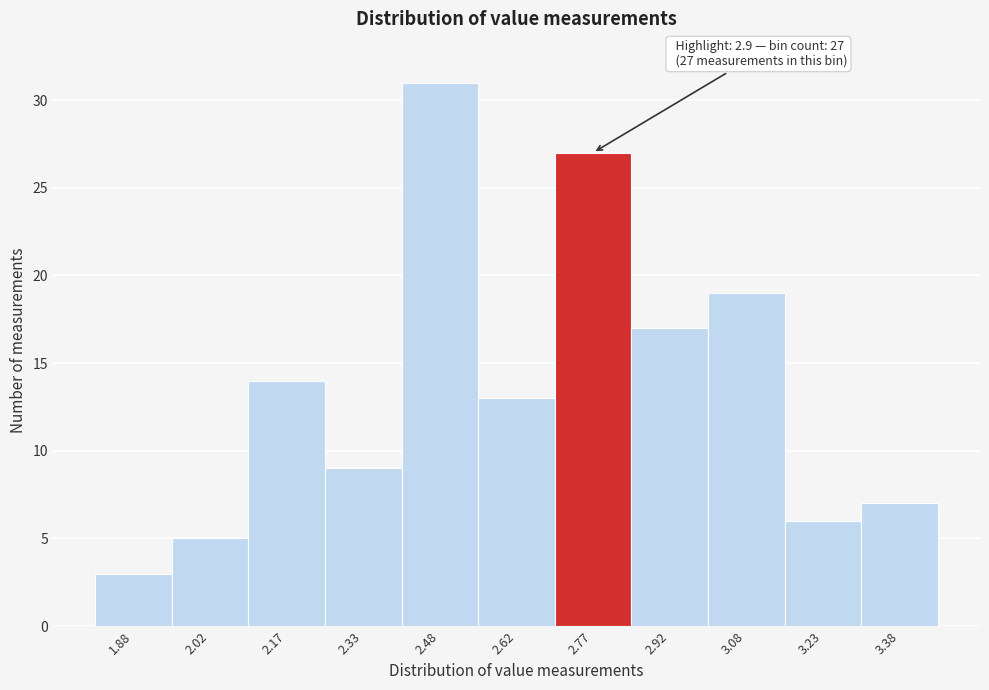

Reading left to right, what are all the values shown in this chart?

1.88=3	2.02=5	2.17=14	2.33=9	2.48=31	2.62=13	2.77=27	2.92=17	3.08=19	3.23=6	3.38=7